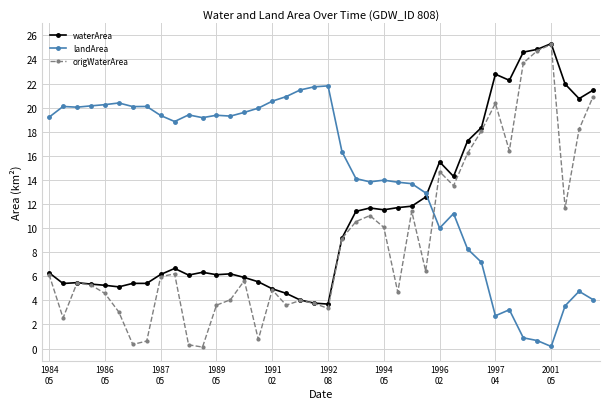

Which series has the largest total across all categories?

landArea